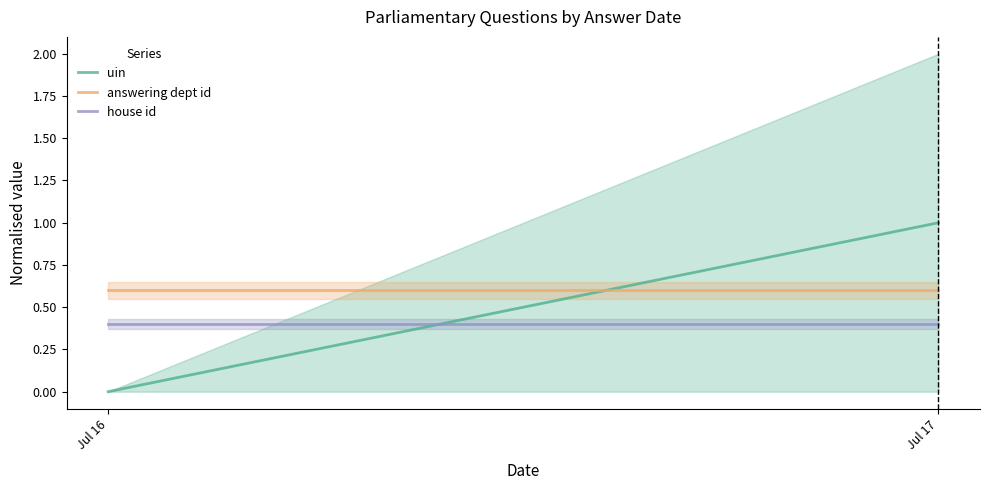

What is the maximum value shown in the chart?

1.0